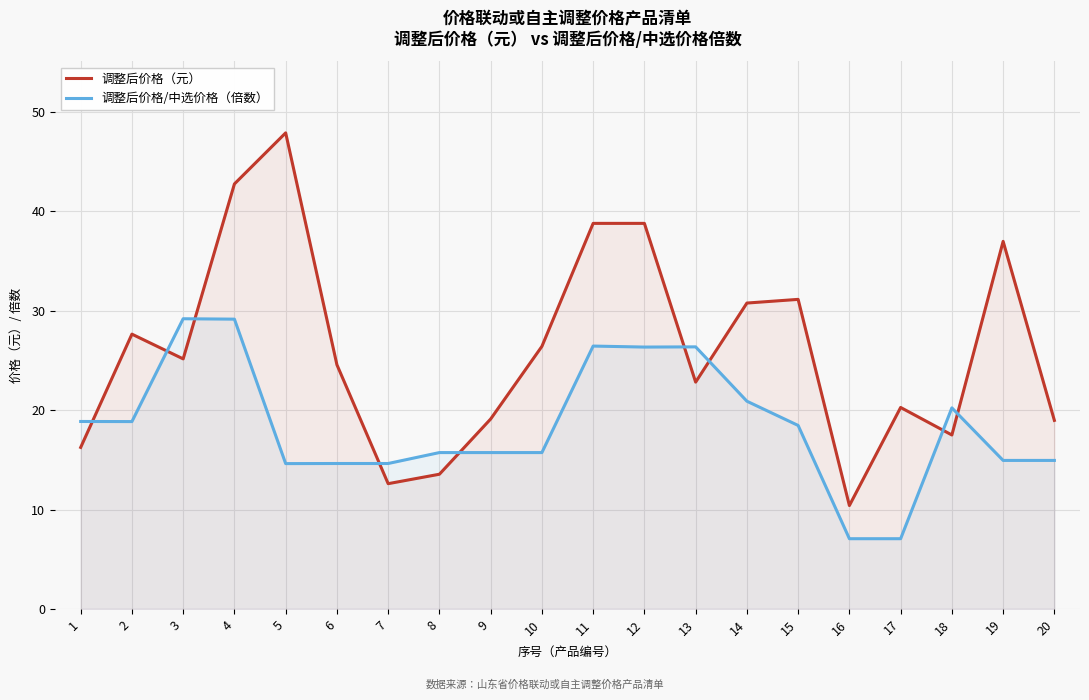

Reading left to right, list all the values displayed in this chart.

调整后价格（元）: 16.2	27.6	25.2	42.8	47.9	24.6	12.6	13.6	19.1	26.4	38.8	38.8	22.8	30.8	31.1	10.4	20.3	17.5	37.0	19.0
调整后价格/中选价格（倍数）: 18.9	18.9	29.2	29.2	14.6	14.6	14.6	15.7	15.7	15.7	26.4	26.4	26.4	20.9	18.5	7.1	7.1	20.2	14.9	14.9